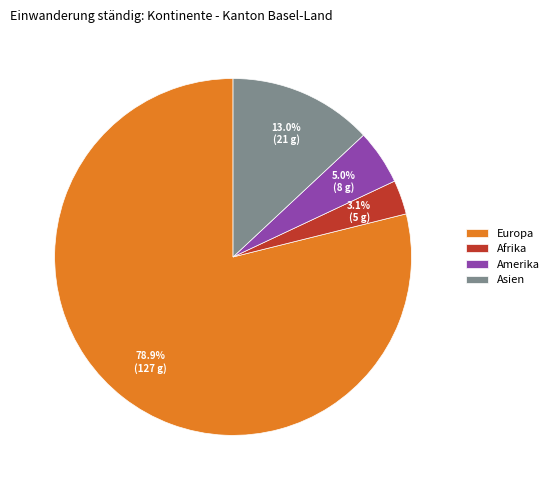

How many segments does this pie chart have?

4